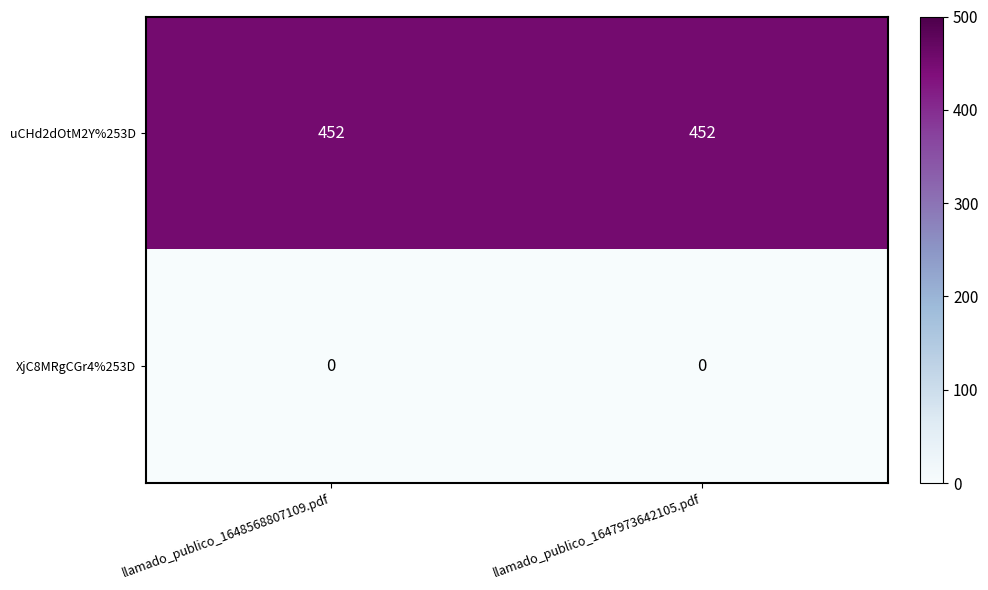

Reading right to left, extract all data points from this chart.

uCHd2dOtM2Y%253D: 452	452
XjC8MRgCGr4%253D: 0	0